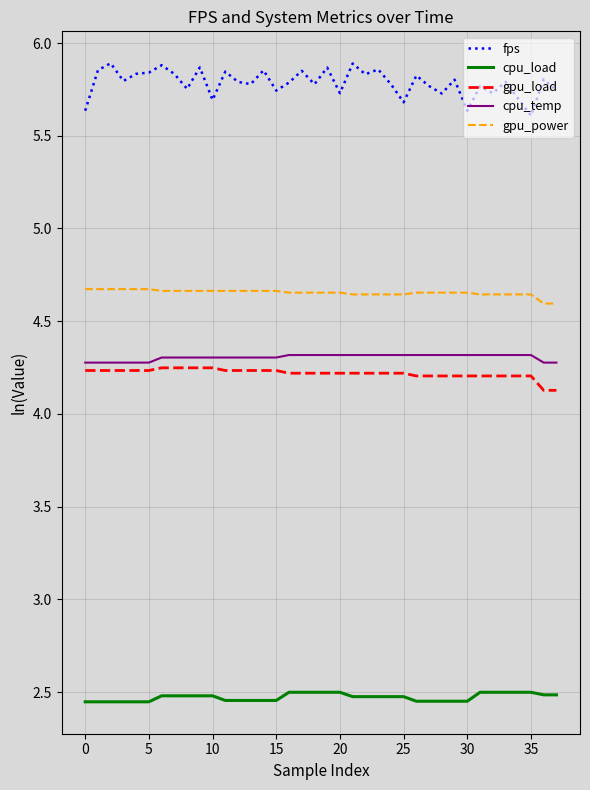

What is the lowest value of the gpu_load series?

4.1